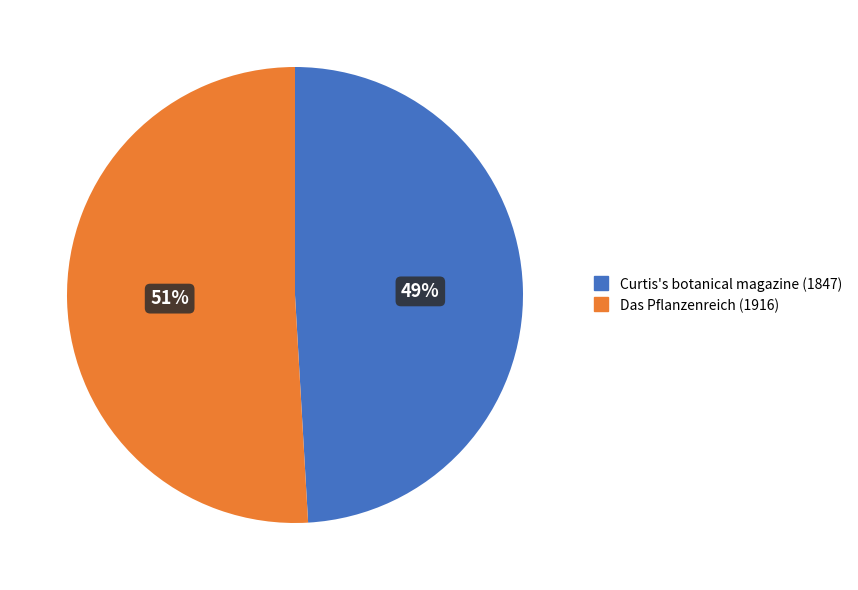

To the nearest percent, what is the average slice percentage?

50%